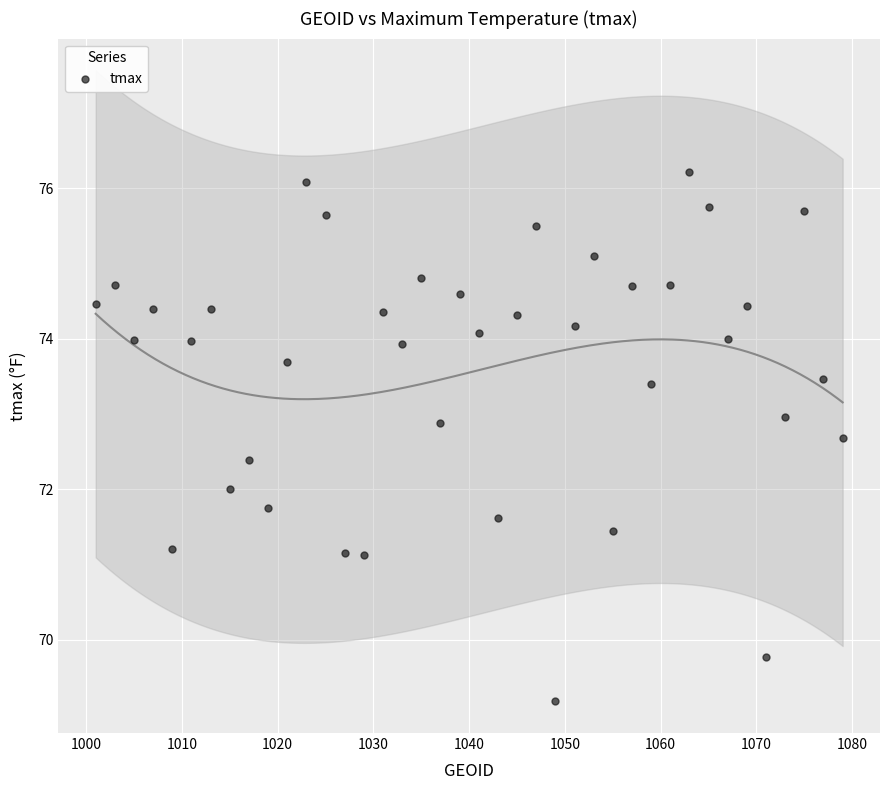

What is the range of Y values (max minus min)?

7.0